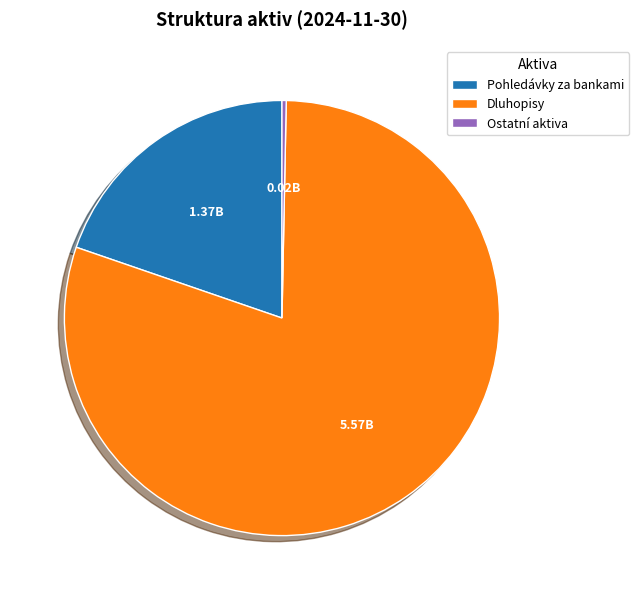

Does Dluhopisy account for over 50% of the chart?

Yes